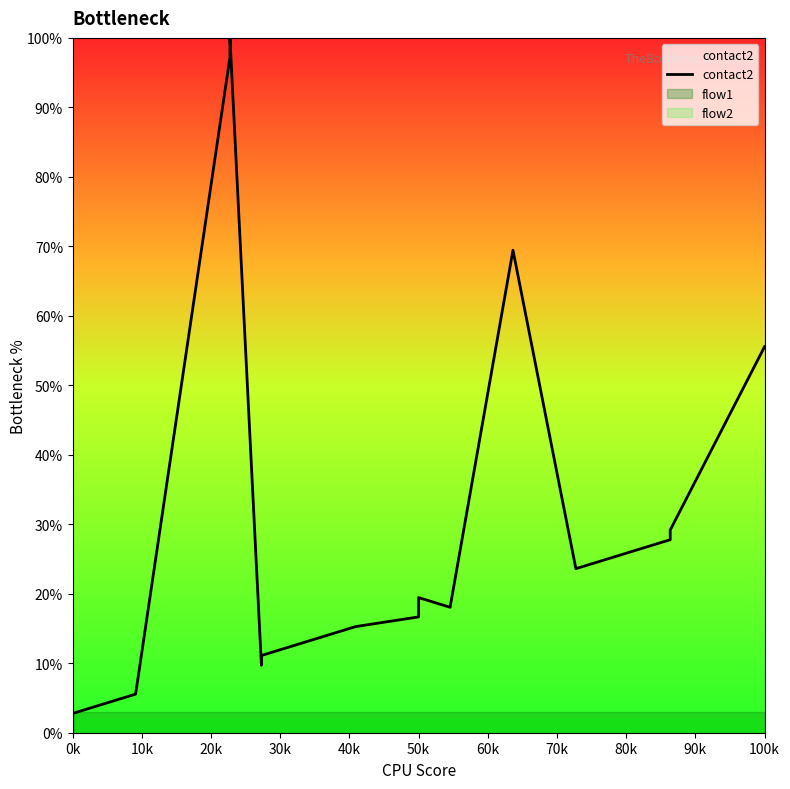

Does the chart have visible grid lines?

No